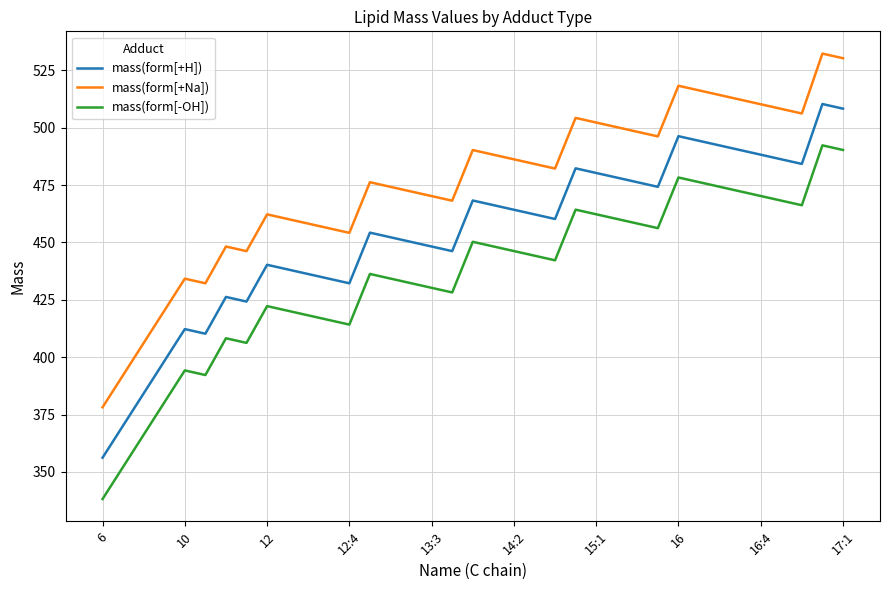

List the series in order of their overall mean, highest first.

mass(form[+Na]), mass(form[+H]), mass(form[-OH])